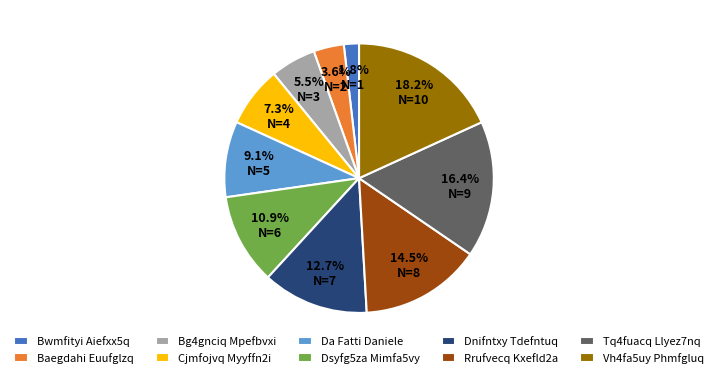

Which category has the smallest portion of the pie?

Bwmfityi Aiefxx5q